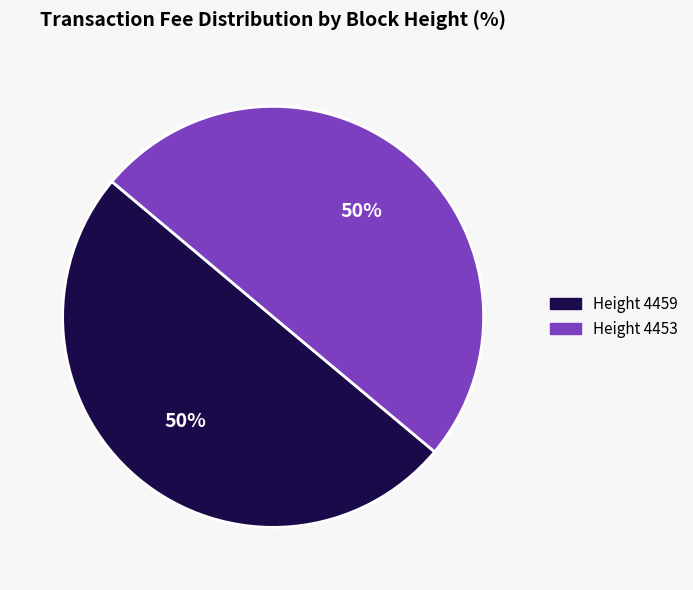

To the nearest percent, what is the average slice percentage?

50%